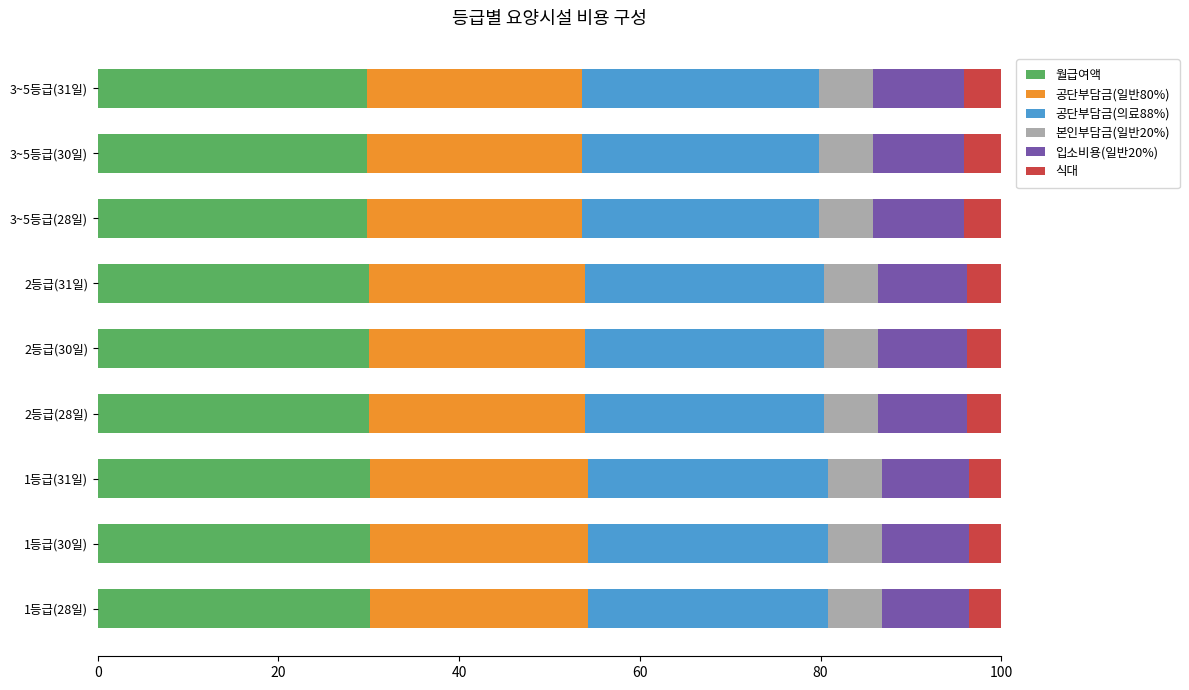

How many data points does each series have?

9